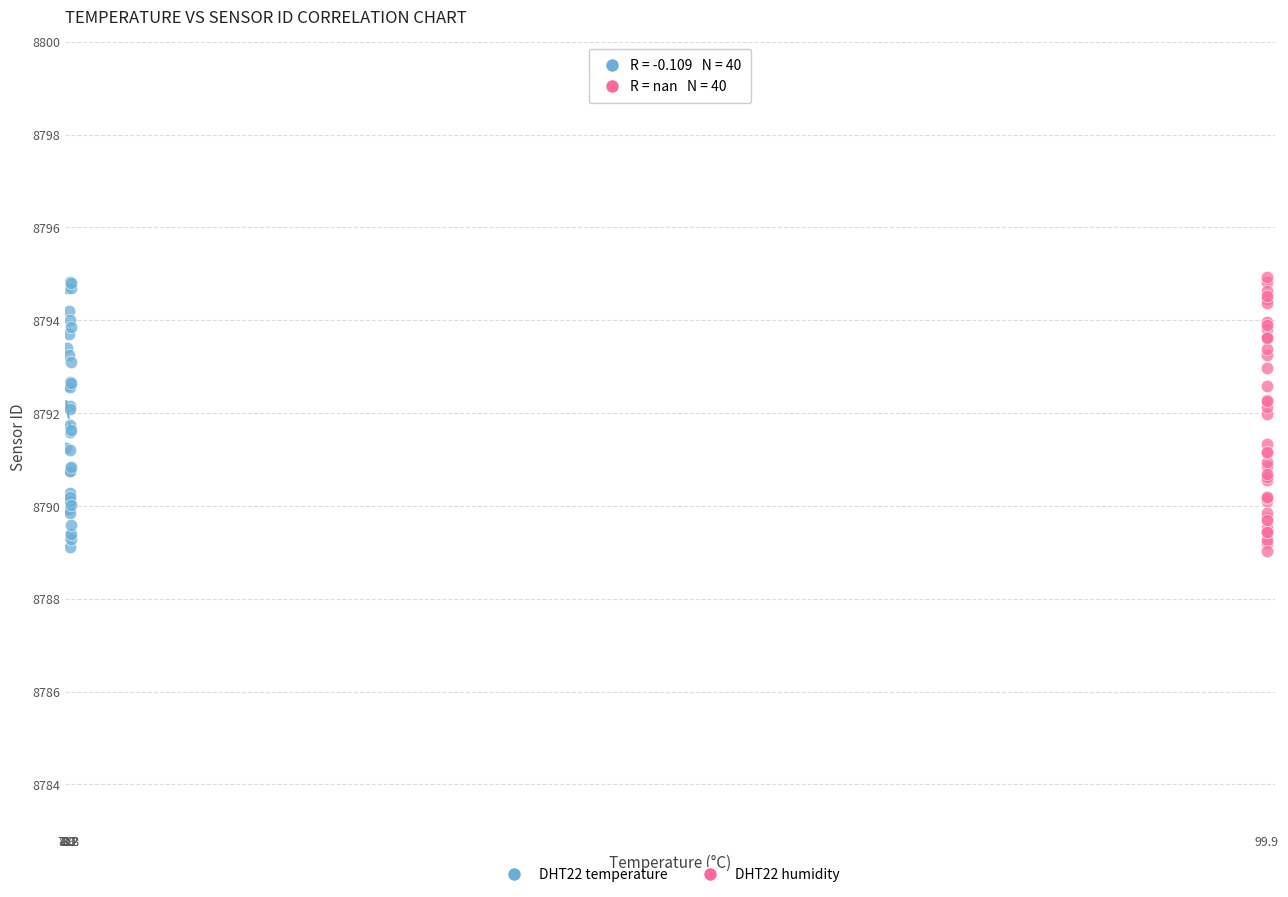

What are all the series names shown in the legend?

DHT22 temperature, DHT22 humidity